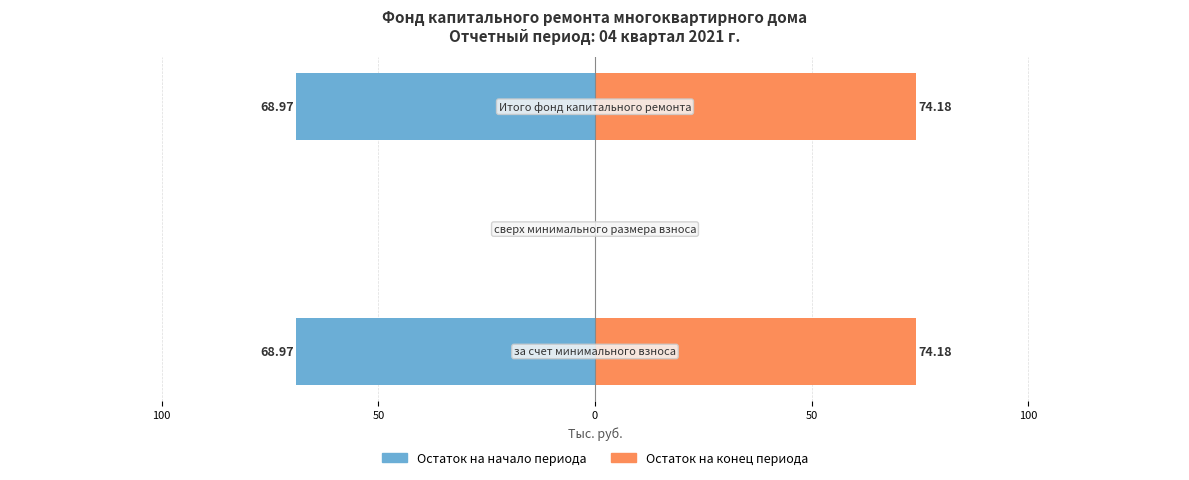

How many bars are there in each group?

2